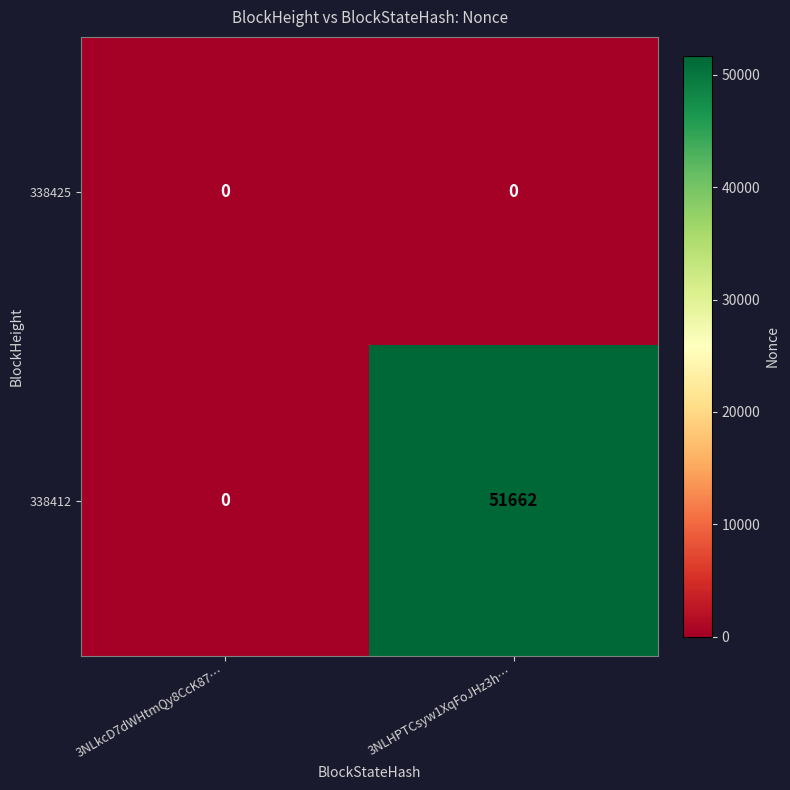

Which series has the largest range (max minus min)?

338412